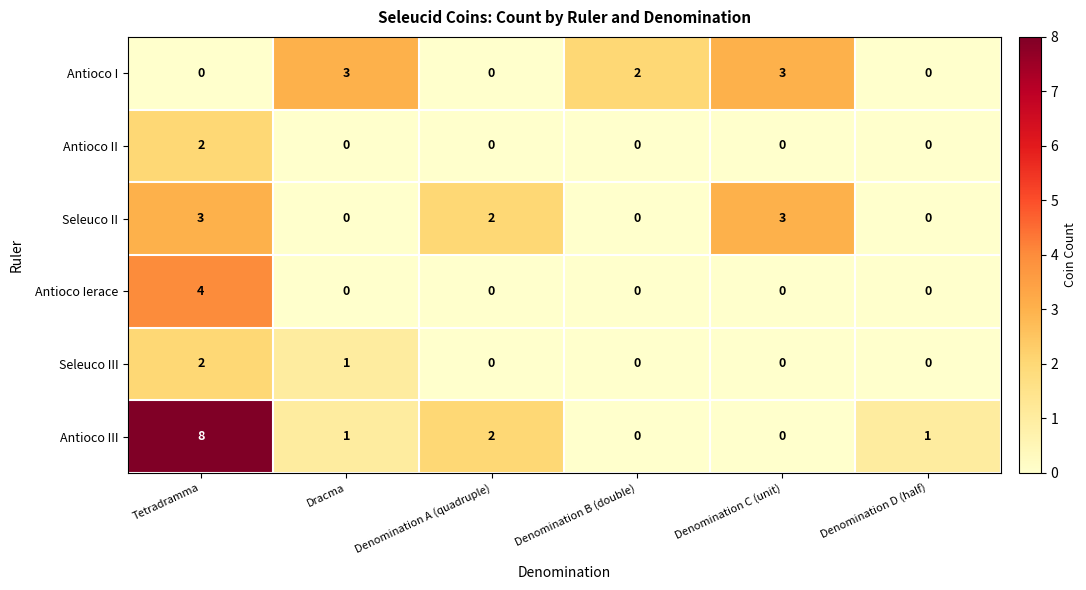

The value of Antioco II at Tetradramma is 3. True or false?

False